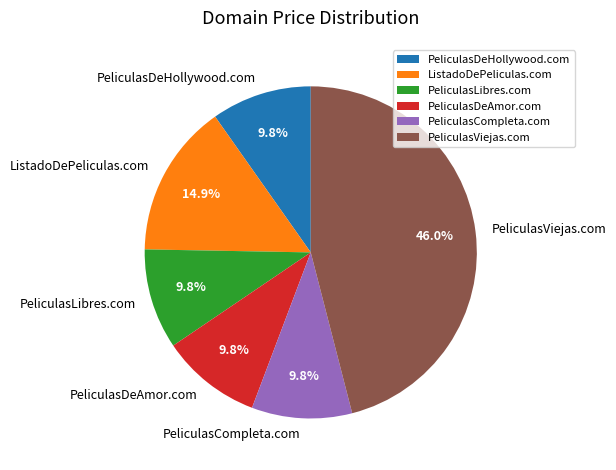

Is there a majority slice in this chart?

No